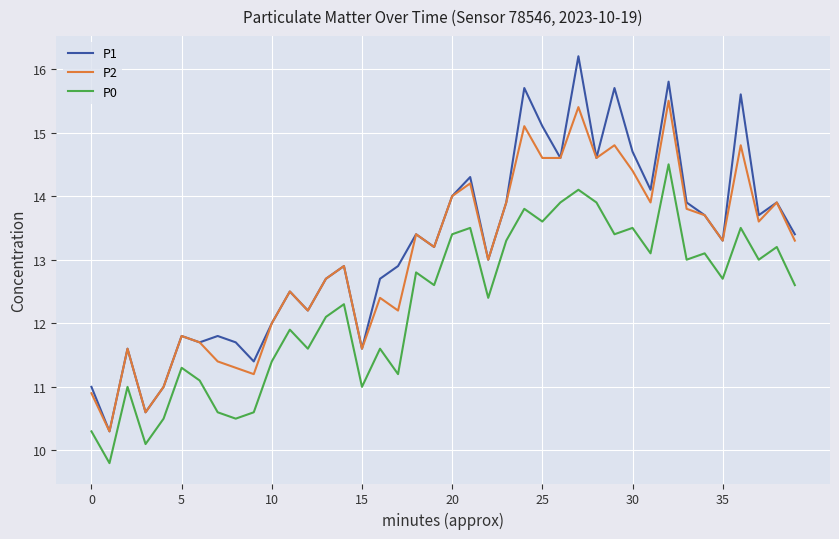

What is the smallest value displayed?

9.8